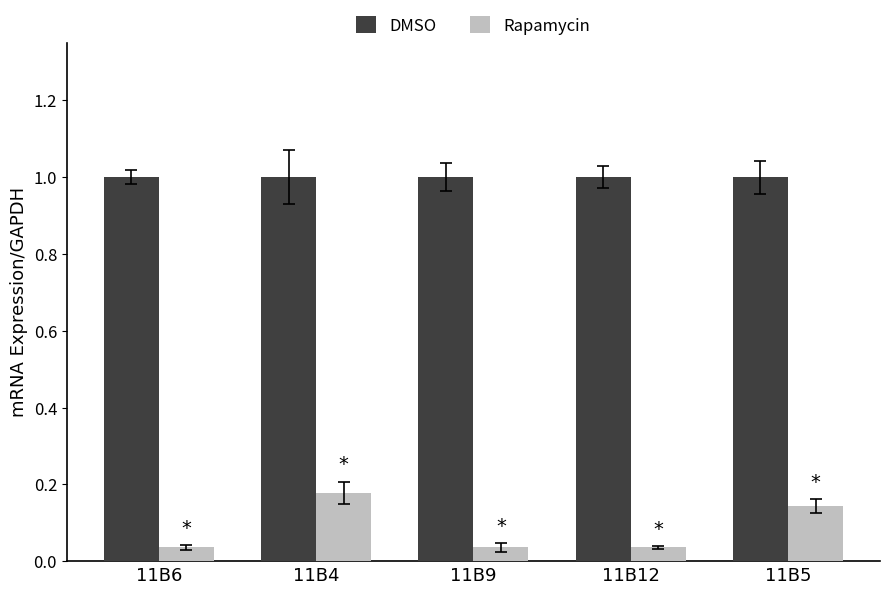

What is the sum of the DMSO values at 11B5 and 11B6?

2.0